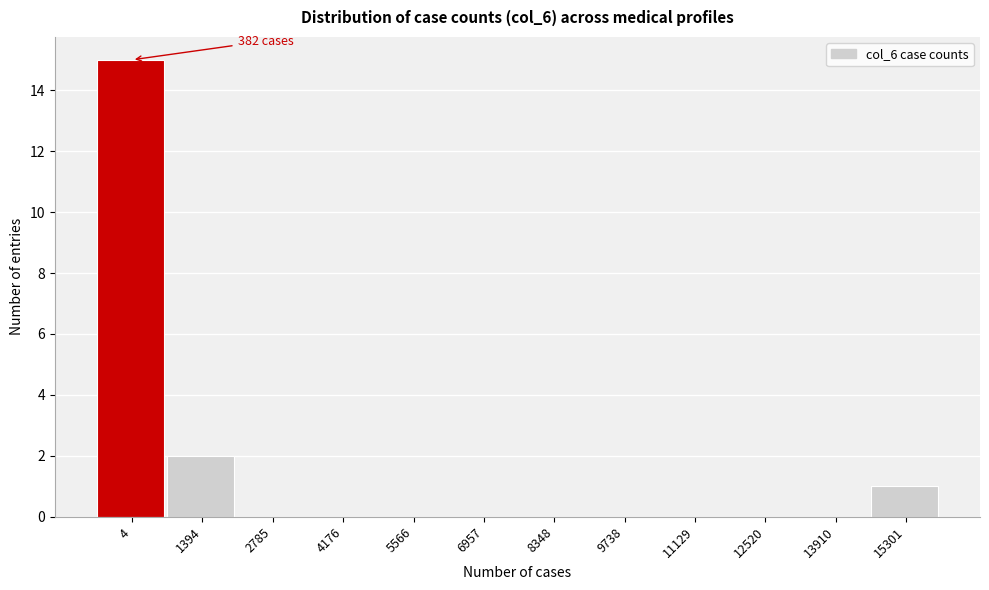

Reading left to right, extract all data points from this chart.

4=15	1394=2	2785=0	4176=0	5566=0	6957=0	8348=0	9738=0	11129=0	12520=0	13910=0	15301=1